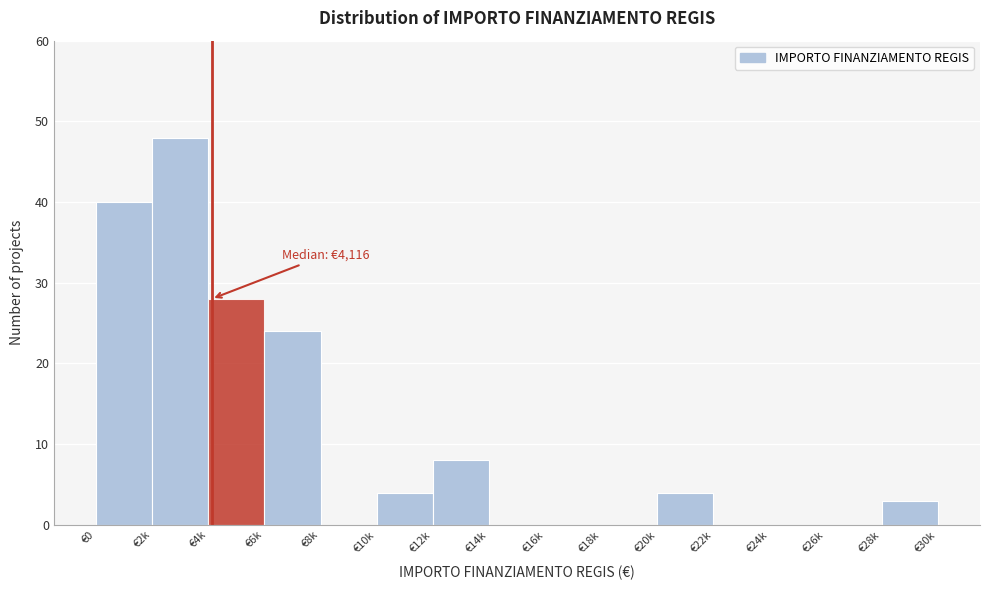

Reading left to right, extract all data points from this chart.

€0=40	€2k=48	€4k=28	€6k=24	€8k=0	€10k=4	€12k=8	€14k=0	€16k=0	€18k=0	€20k=4	€22k=0	€24k=0	€26k=0	€28k=3